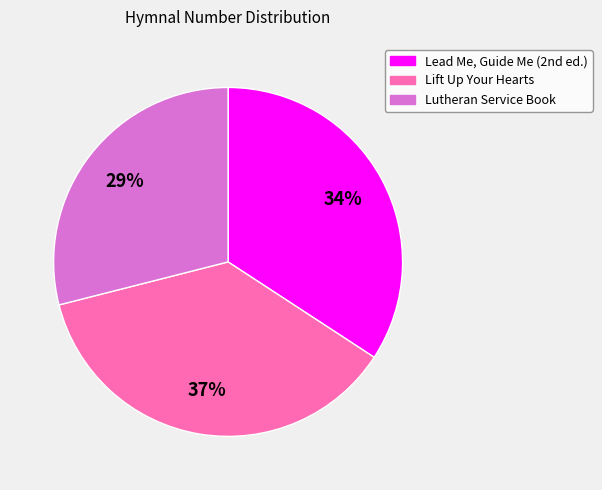

Combined, do Lift Up Your Hearts and Lutheran Service Book account for over 50%?

Yes